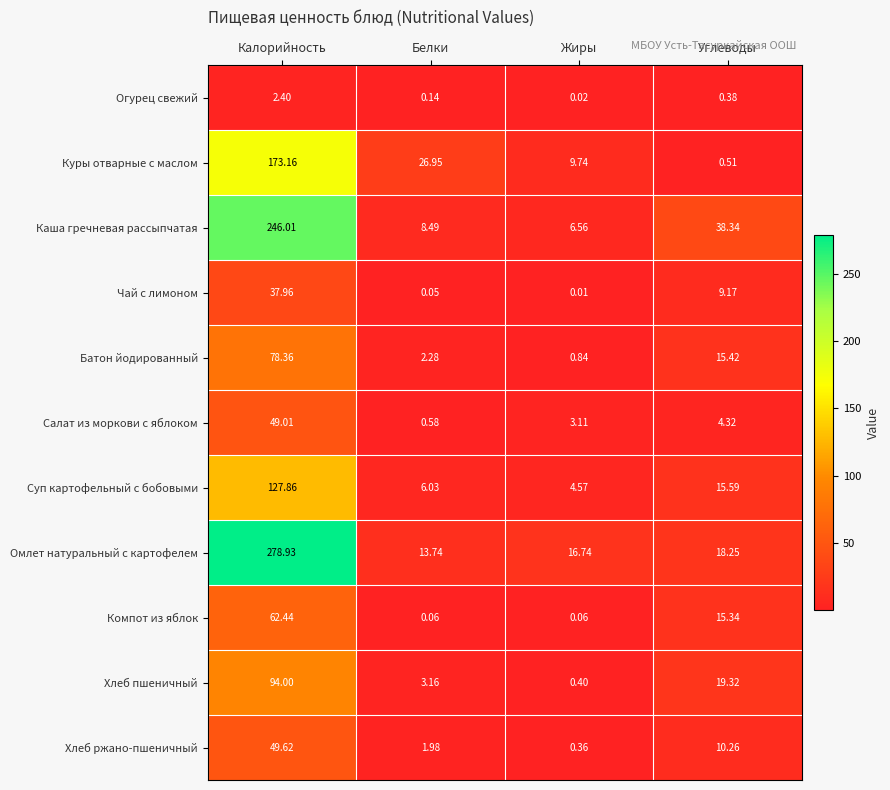

At how many categories does at least one series exceed 172?

1